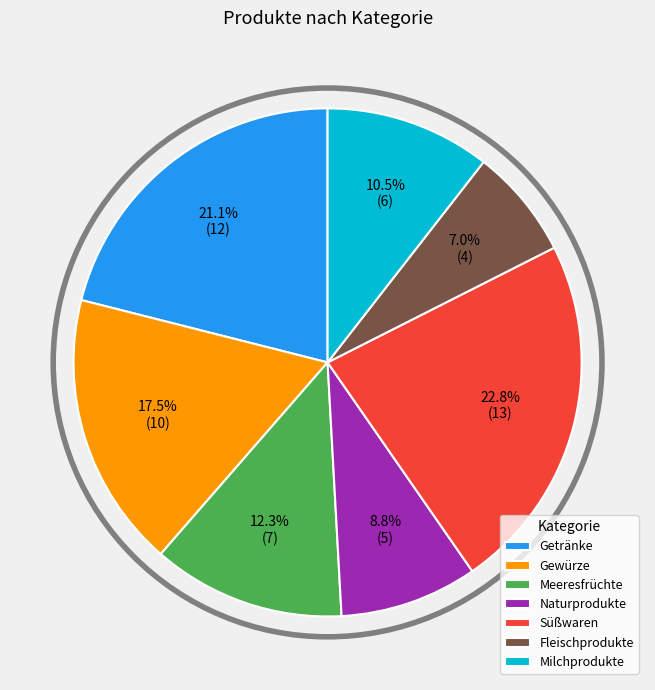

What percentage is the Getränke slice, to the nearest percent?

21%